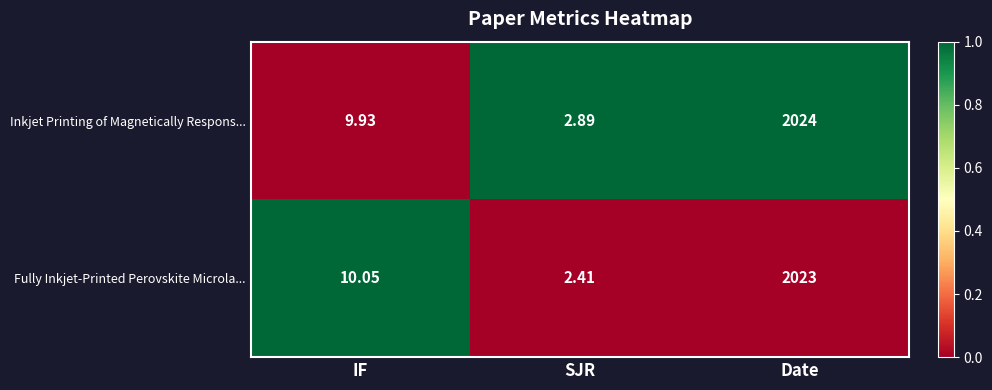

What is the greatest value displayed?

2024.0